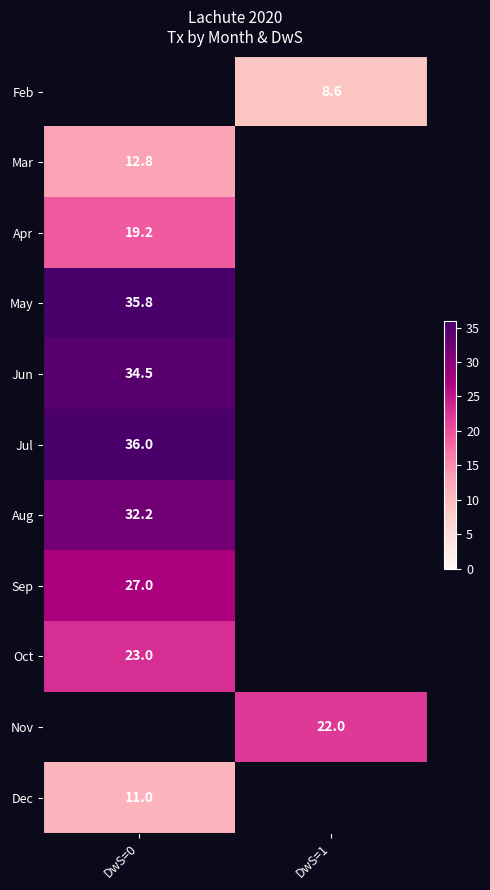

What is the lowest value of the row_5 series?

36.0